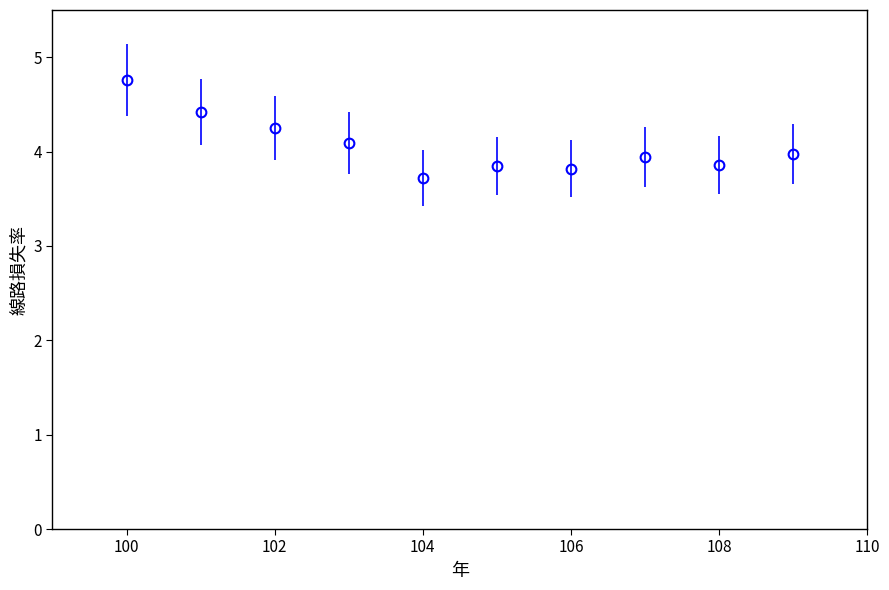

What is the difference between the second highest and second lowest values?

0.6